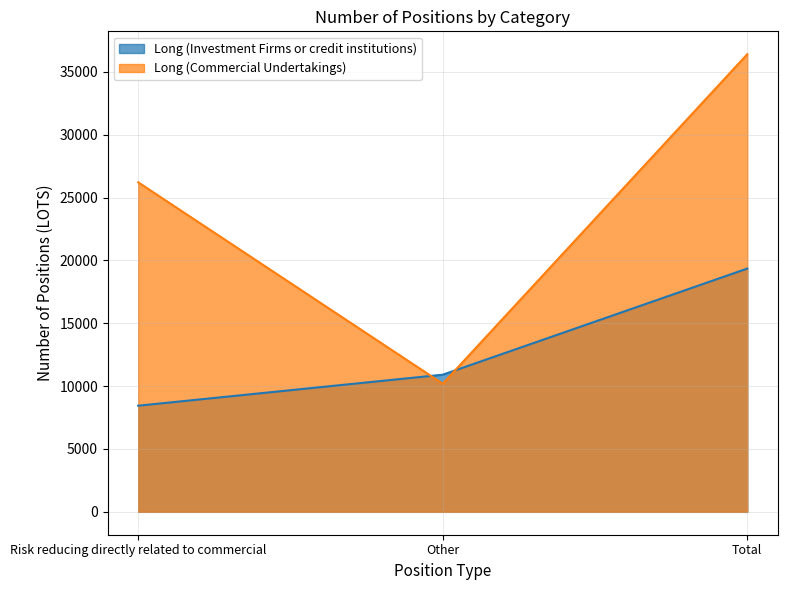

At Risk reducing directly related to commercial, list the series in order from smallest to largest.

Long (Investment Firms or credit institutions), Long (Commercial Undertakings)